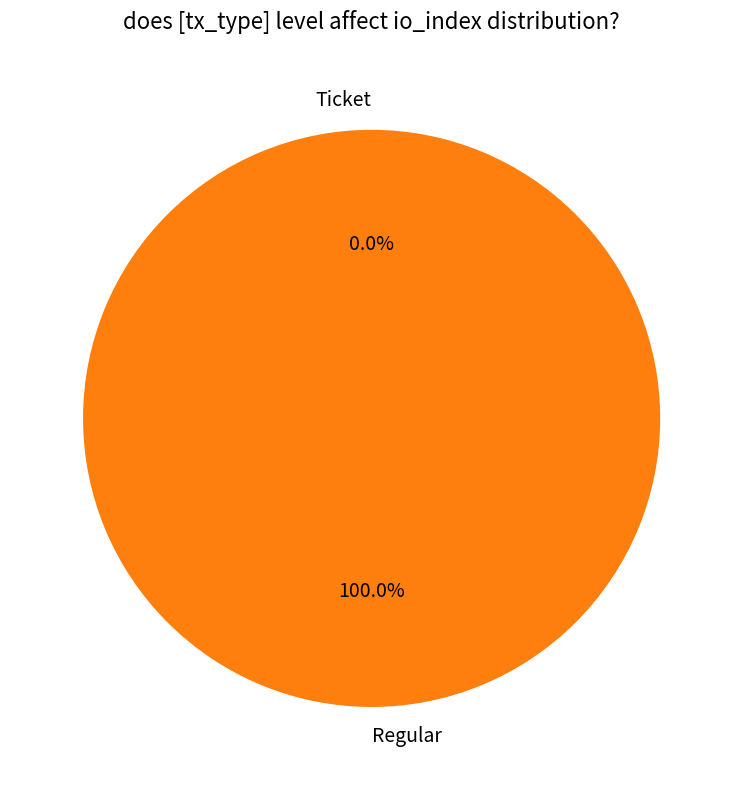

Which category has the smallest portion of the pie?

Ticket